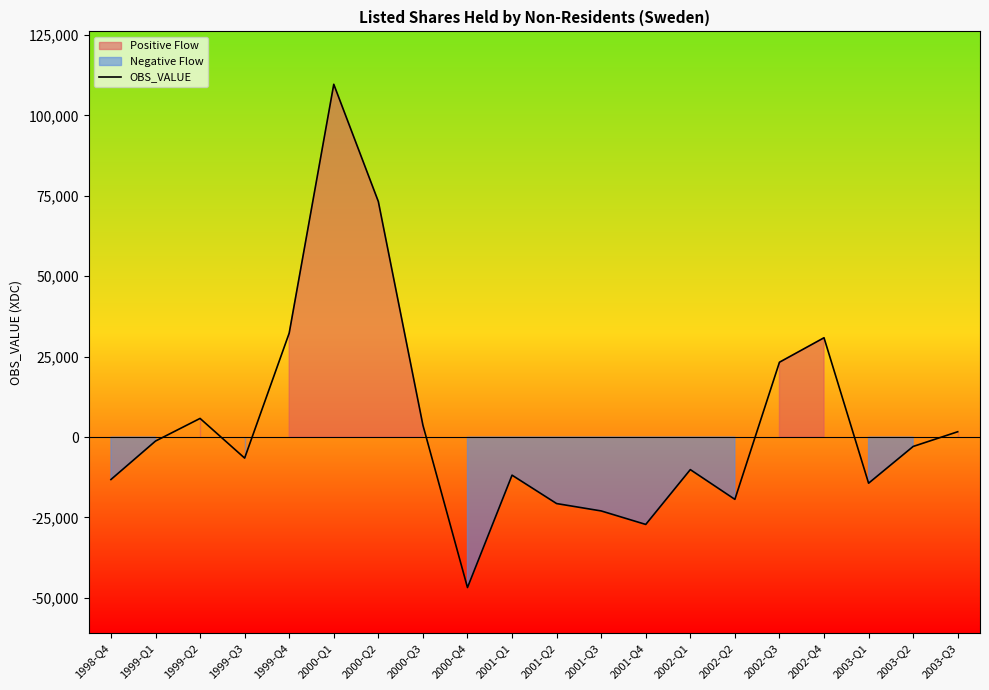

Which label corresponds to the largest value in the chart?

2000-Q1